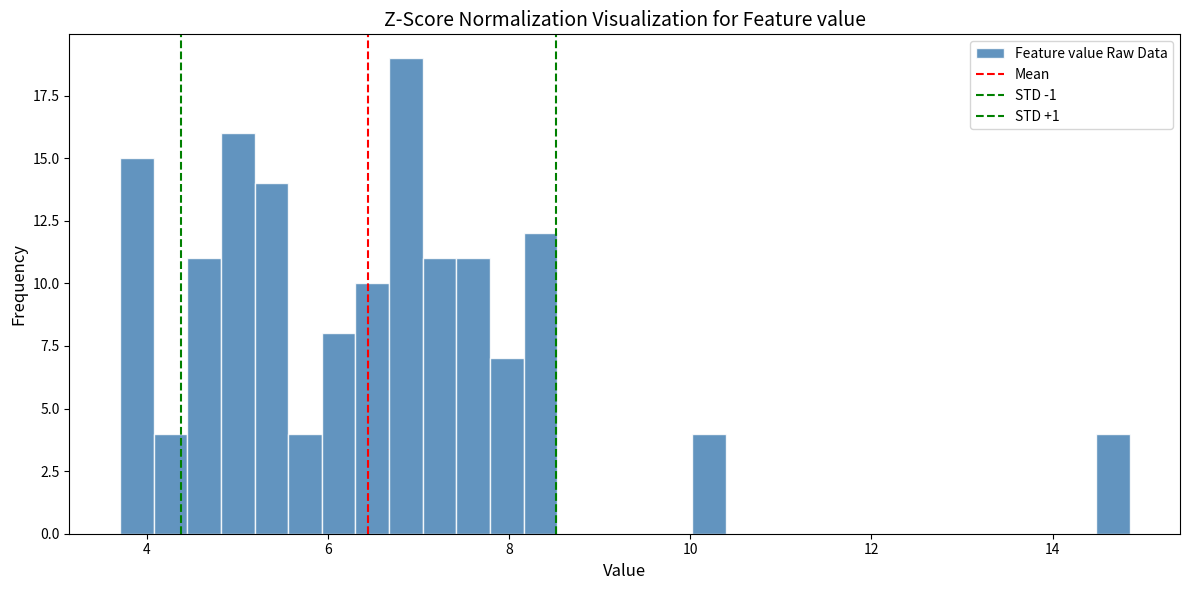

Read against the x-axis, roughly where is the centre of the tallest bar?

6.8